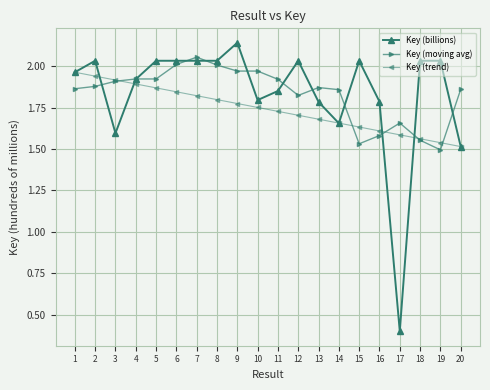

At which label is Key (billions) closest to 1?

20